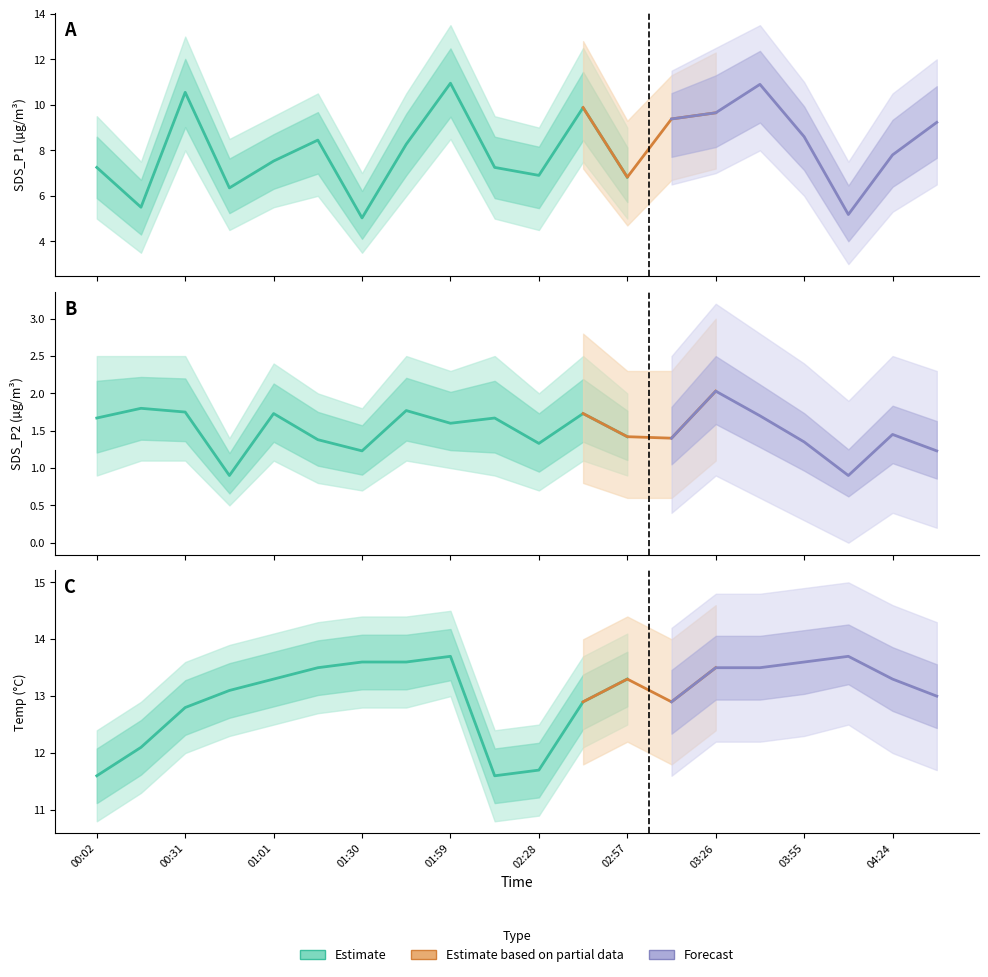

Rank the categories by Temp value from lowest to highest.

00:02, 02:13, 02:28, 00:17, 00:31, 02:42, 03:11, 04:38, 00:46, 01:01, 02:57, 04:24, 01:15, 03:26, 03:40, 01:30, 01:44, 03:55, 01:59, 04:09